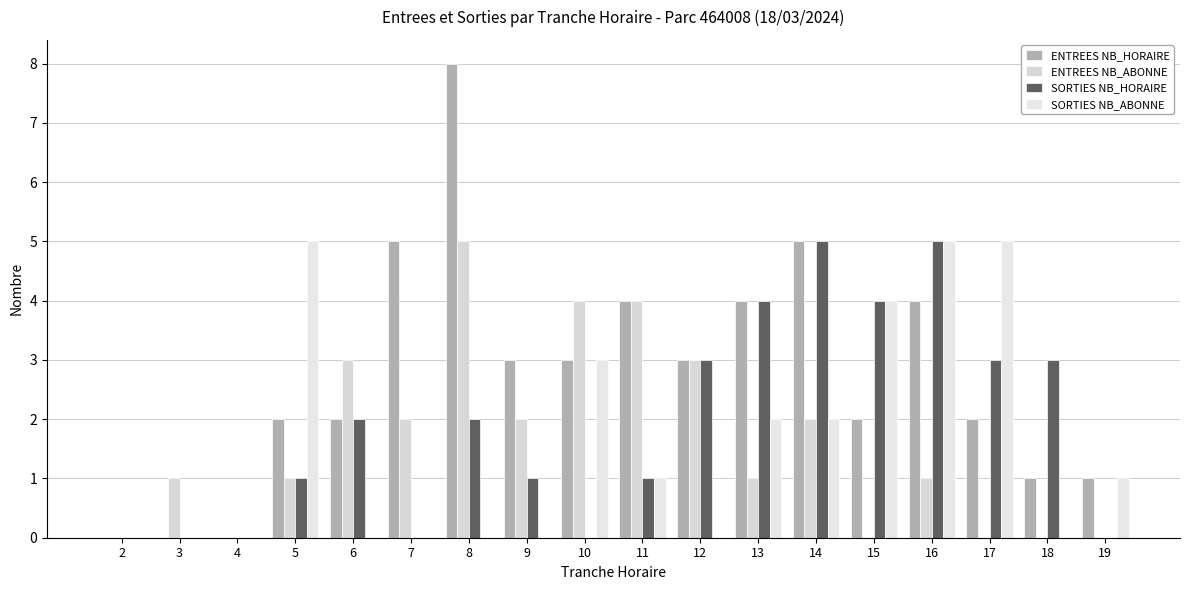

How many distinct data groups are displayed?

4